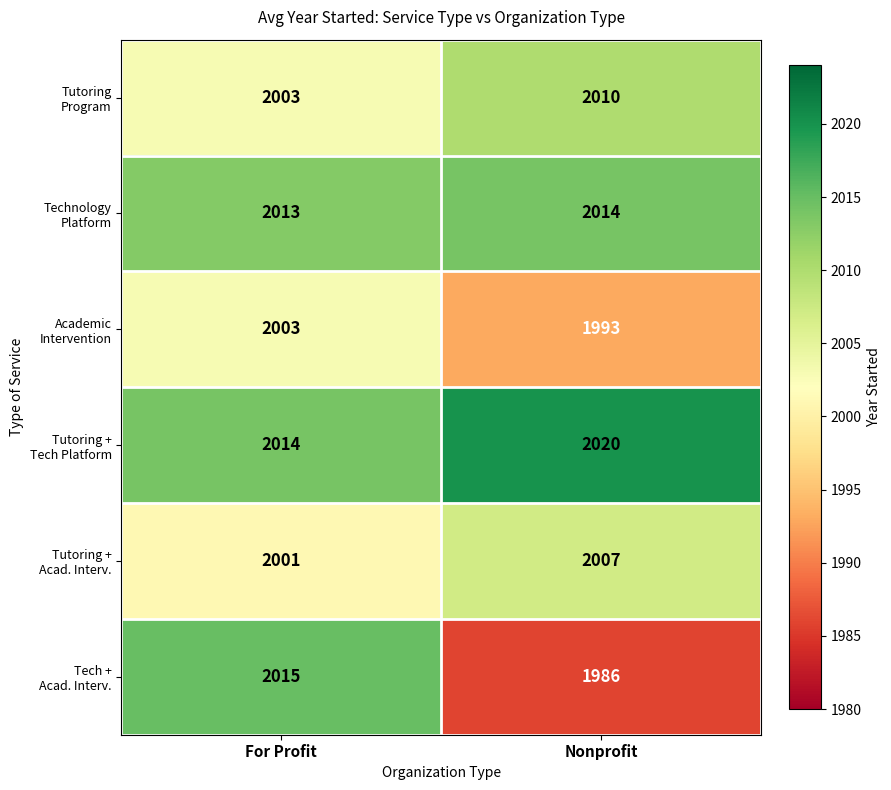

Which label corresponds to the largest value in the chart?

Nonprofit